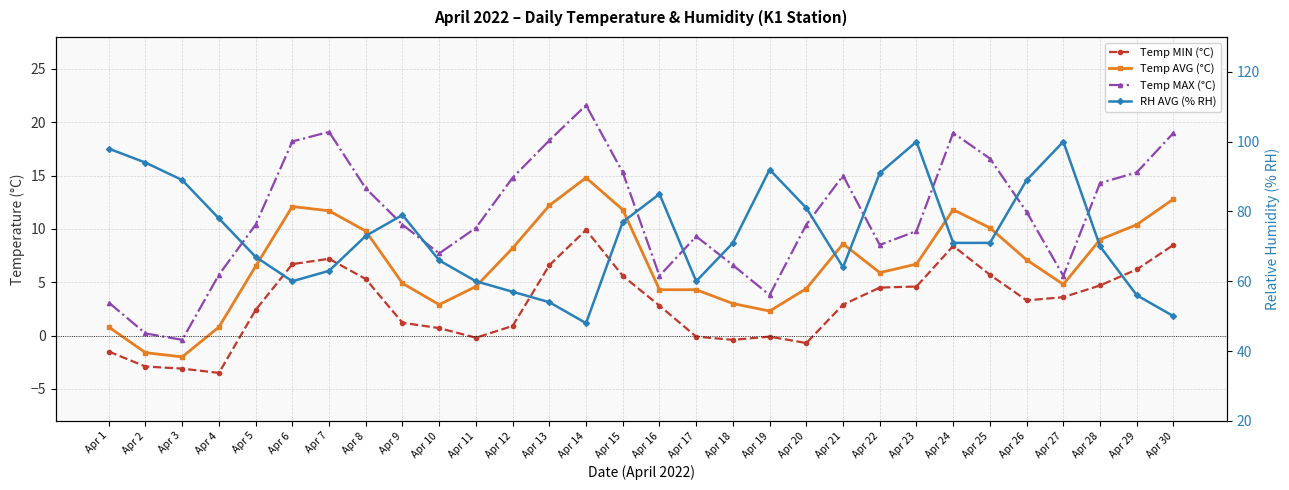

How many interior local valleys does the Temp MAX (°C) series have?

6